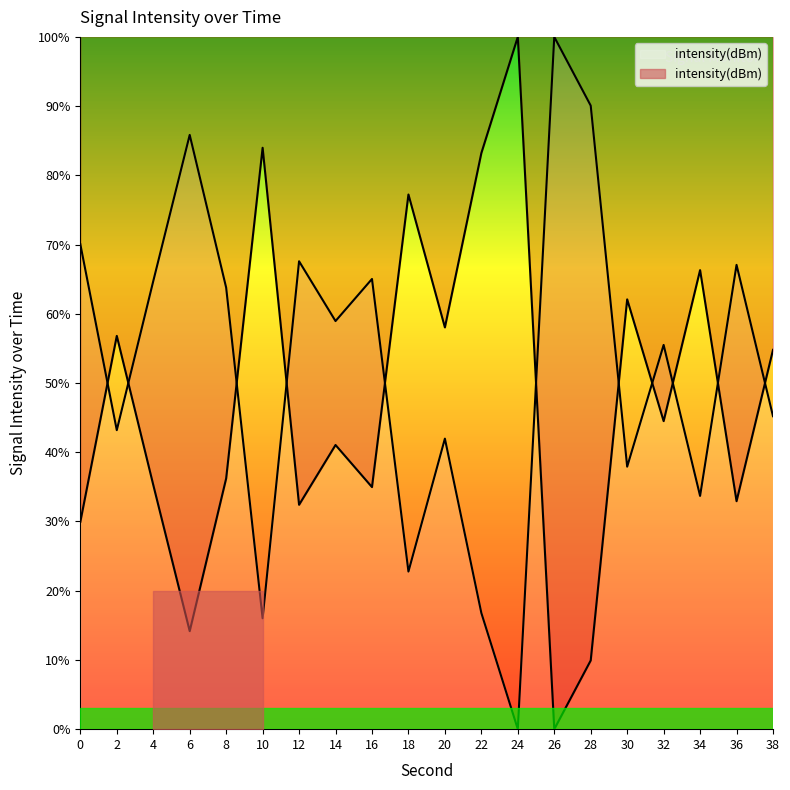

Rank the categories by value from highest to lowest.

26, 28, 6, 0, 12, 36, 16, 4, 8, 14, 32, 38, 2, 20, 30, 34, 18, 22, 10, 24